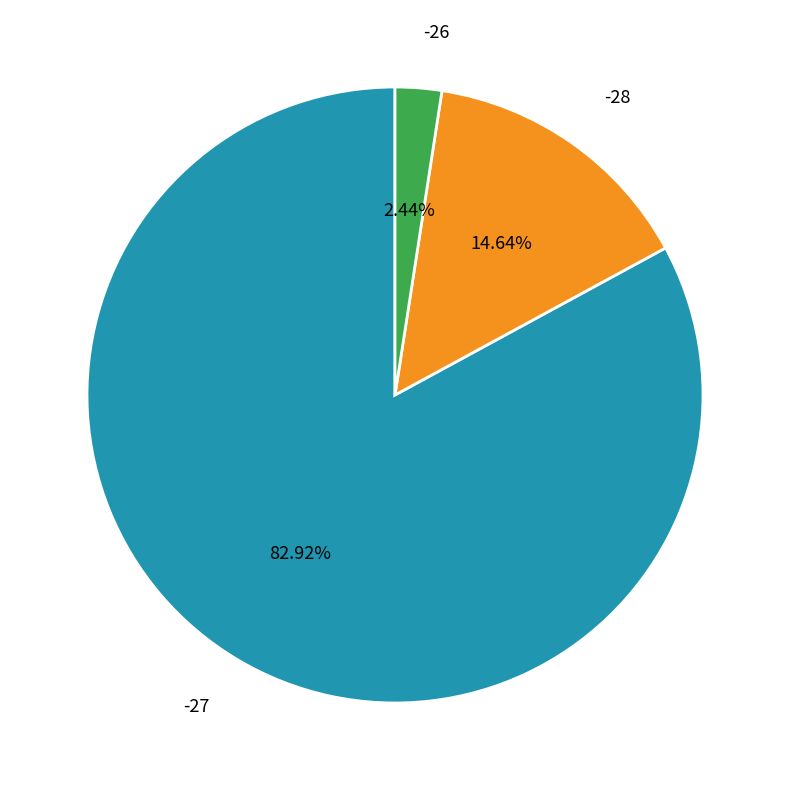

Count the number of slices in the pie.

3